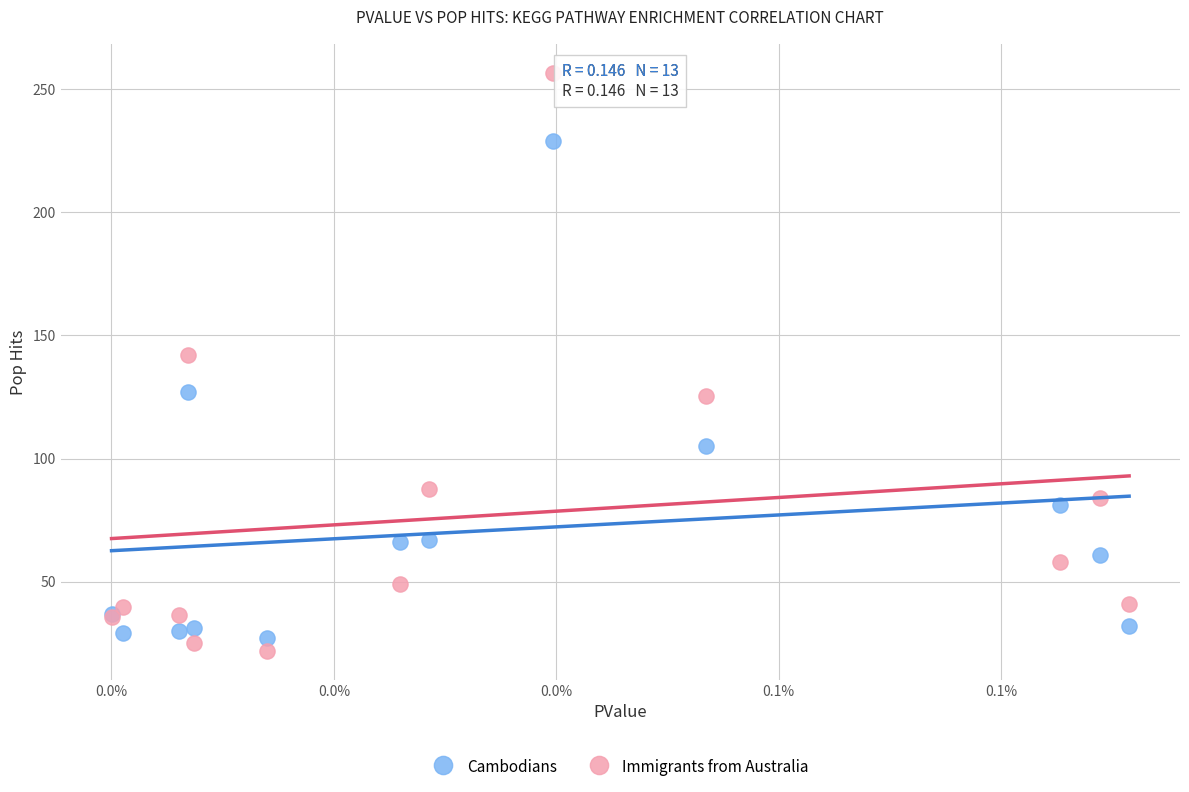

Which series reaches the minimum Y coordinate?

Immigrants from Australia